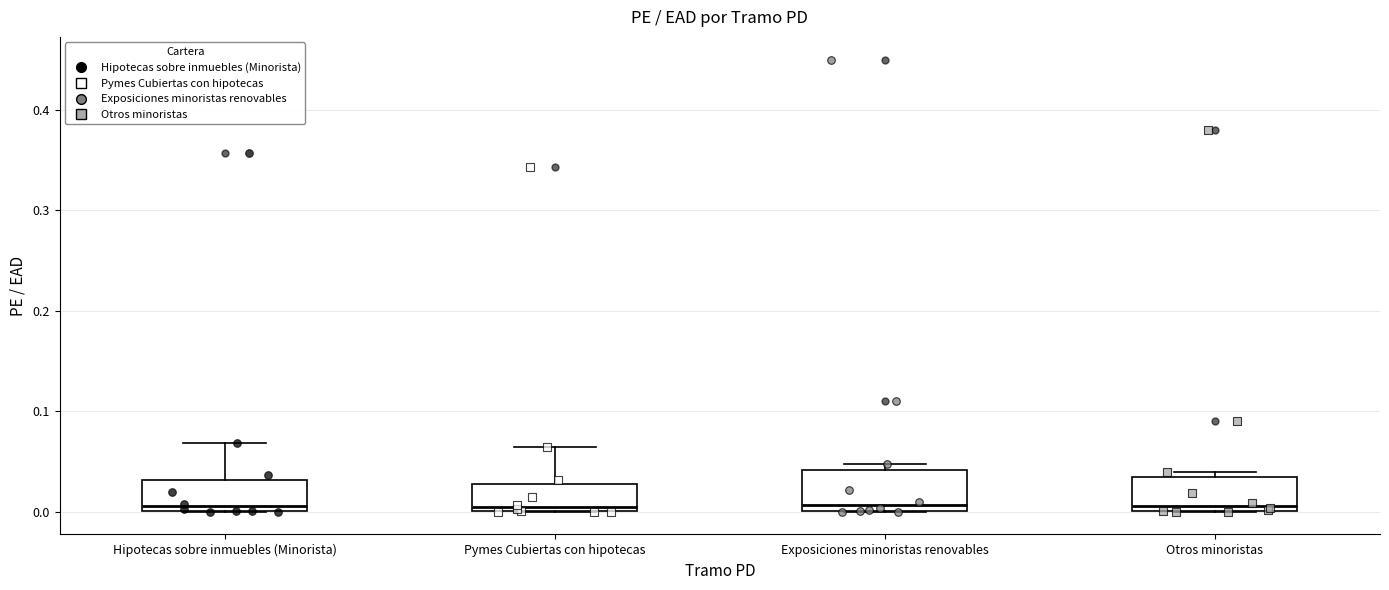

Reading left to right, transcribe this box plot: for each box, give where its median line is, the range the box spans, and where its two whiskers end, as read against the y-axis. The values are not printed on the chart, so give them approximately, as read against the axis.

Hipotecas sobre inmuebles (Minorista): median 0.01, box 0.00 to 0.03, whiskers 0.00 to 0.07
Pymes Cubiertas con hipotecas: median 0.00 (just above the box's lower edge), box 0.00 to 0.03, whiskers 0.00 to 0.06
Exposiciones minoristas renovables: median 0.01, box 0.00 to 0.04, whiskers 0.00 to 0.05
Otros minoristas: median 0.01, box 0.00 to 0.03, whiskers 0.00 to 0.04